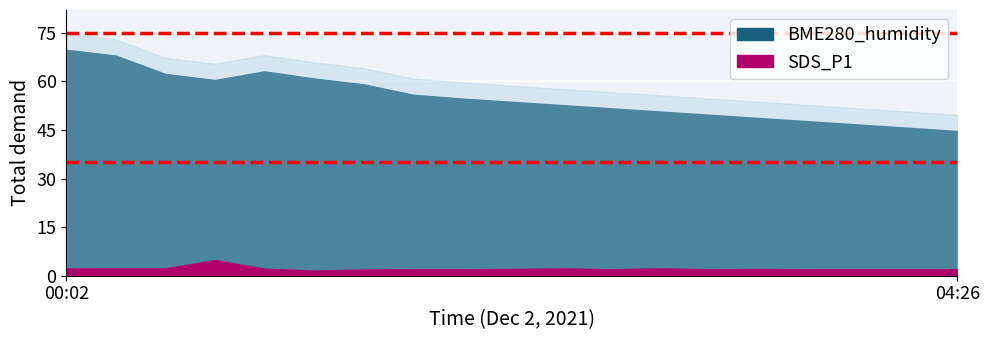

What position from the left is 02:41?

12